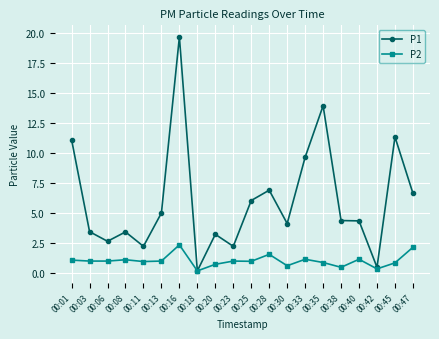

At which category does P1 reach its first local peak?

00:08